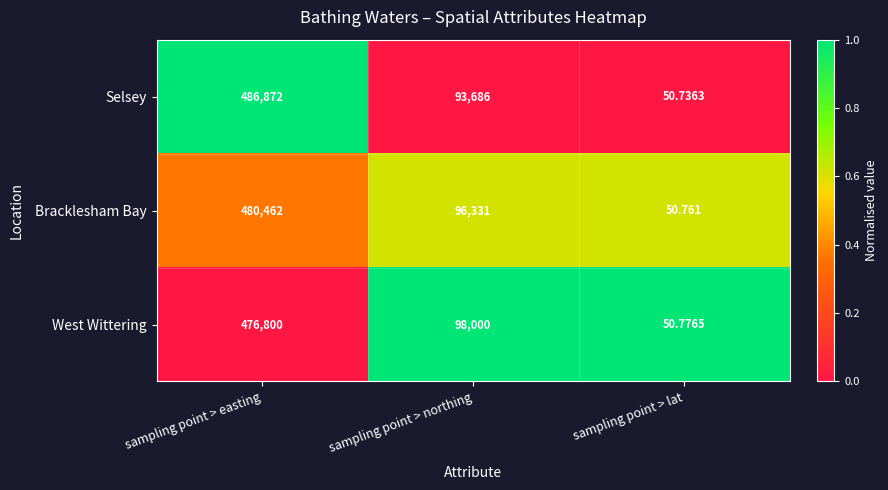

Which series has the widest spread of values?

Selsey